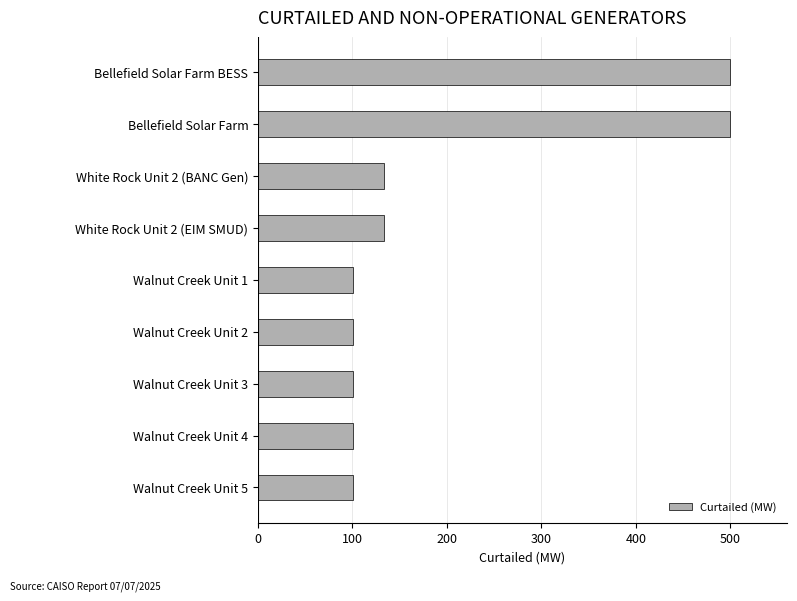

What is the change in value from Bellefield Solar Farm BESS to Walnut Creek Unit 5?

-399.9